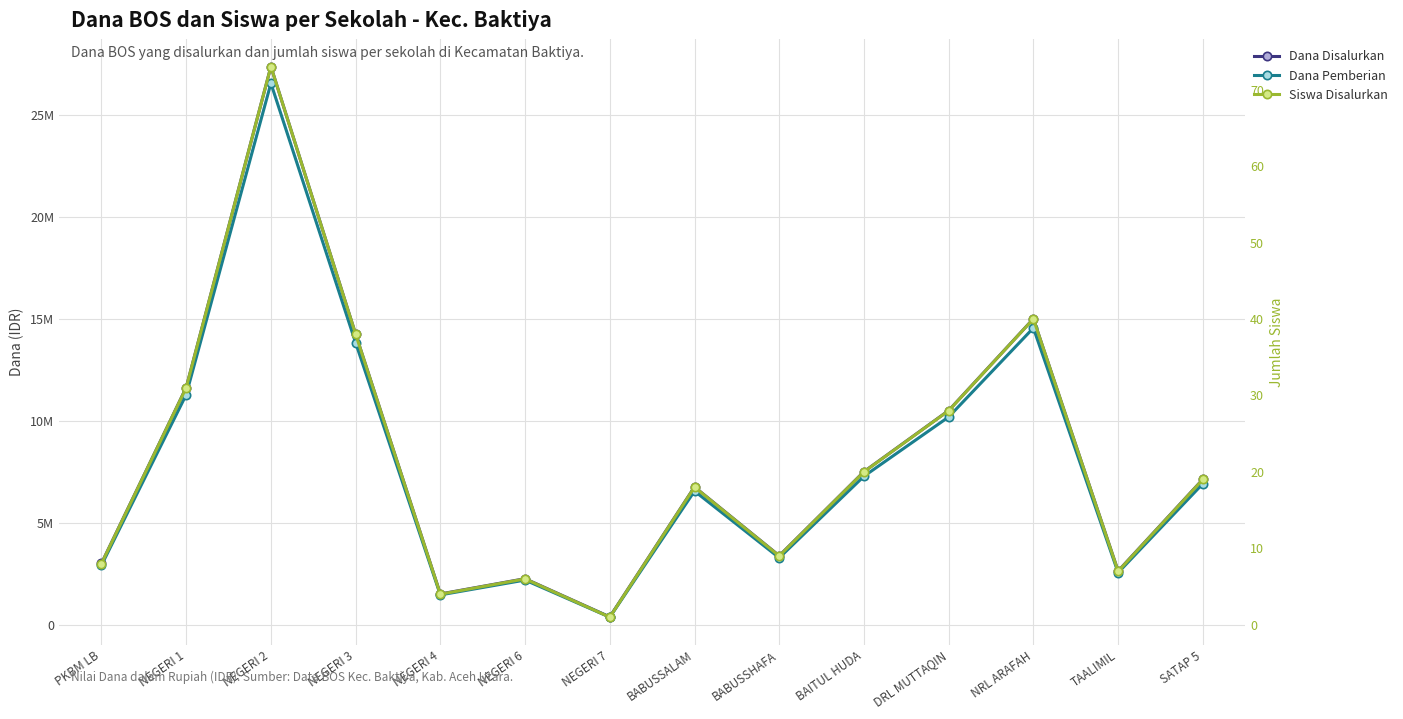

What is the sum of all Siswa Disalurkan values?

302